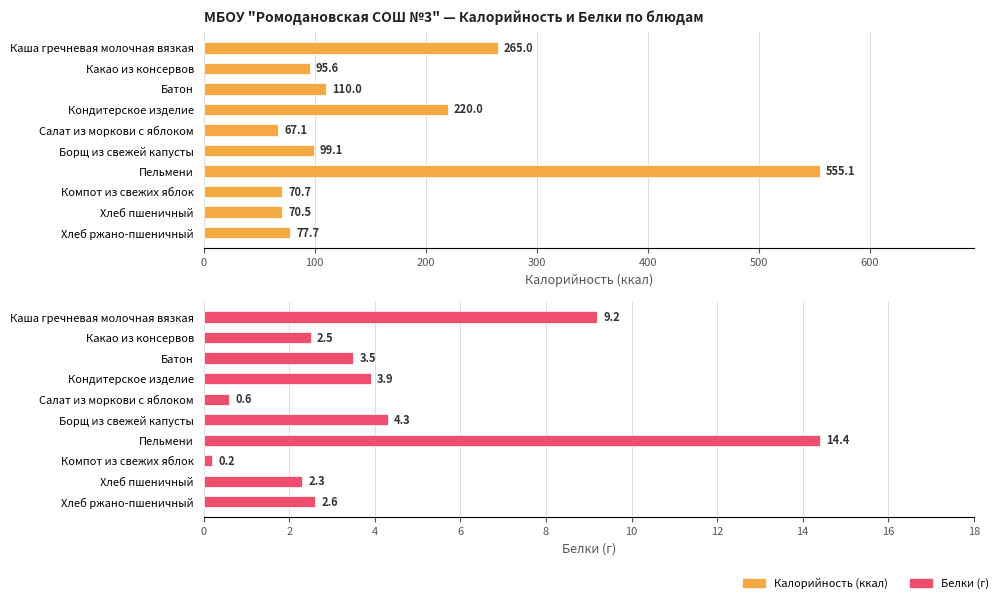

The Белки (г) series shows 4.0 at Хлеб ржано-пшеничный. True or false?

False